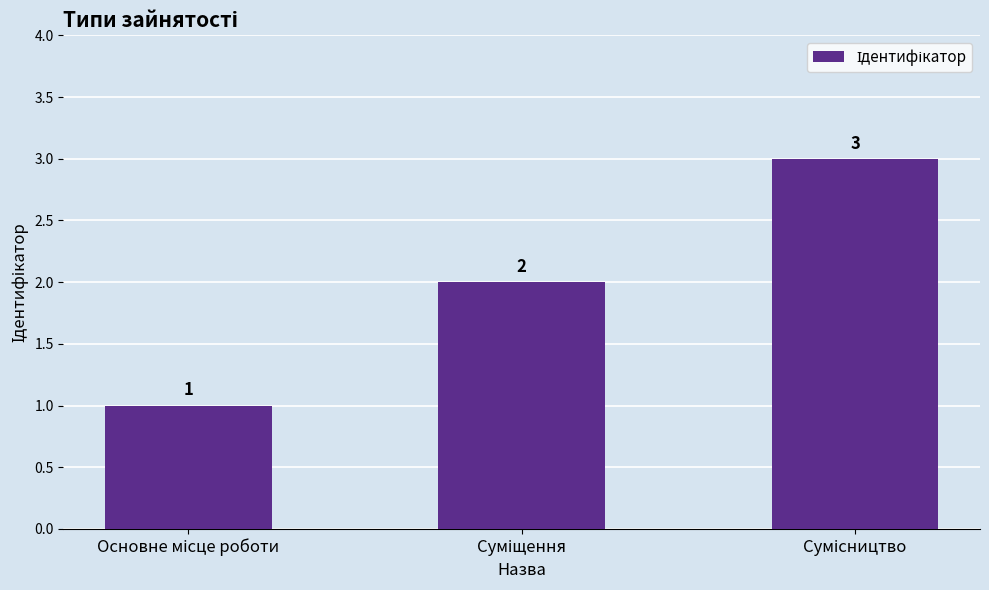

What is the greatest value displayed?

3